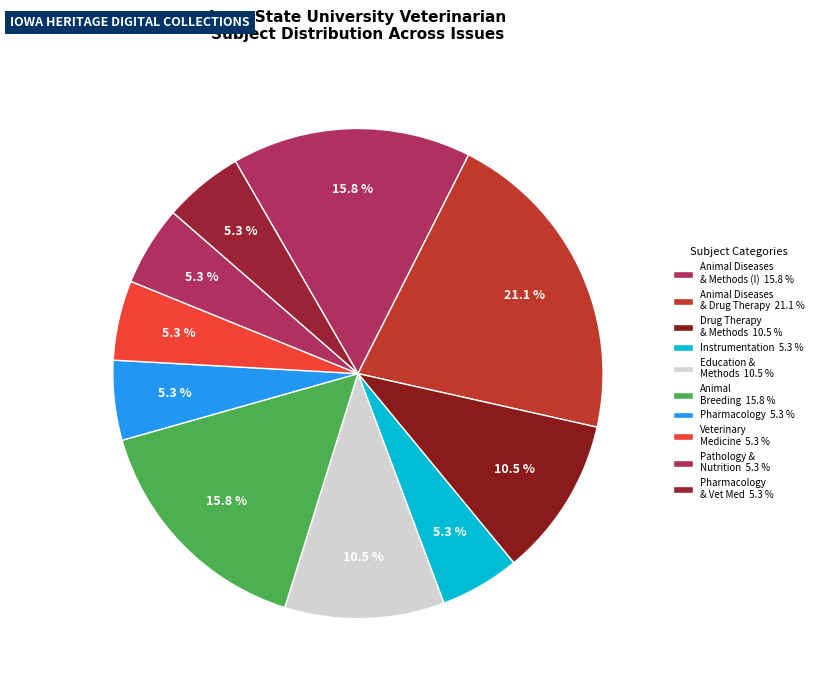

How many slices are in this pie chart?

10